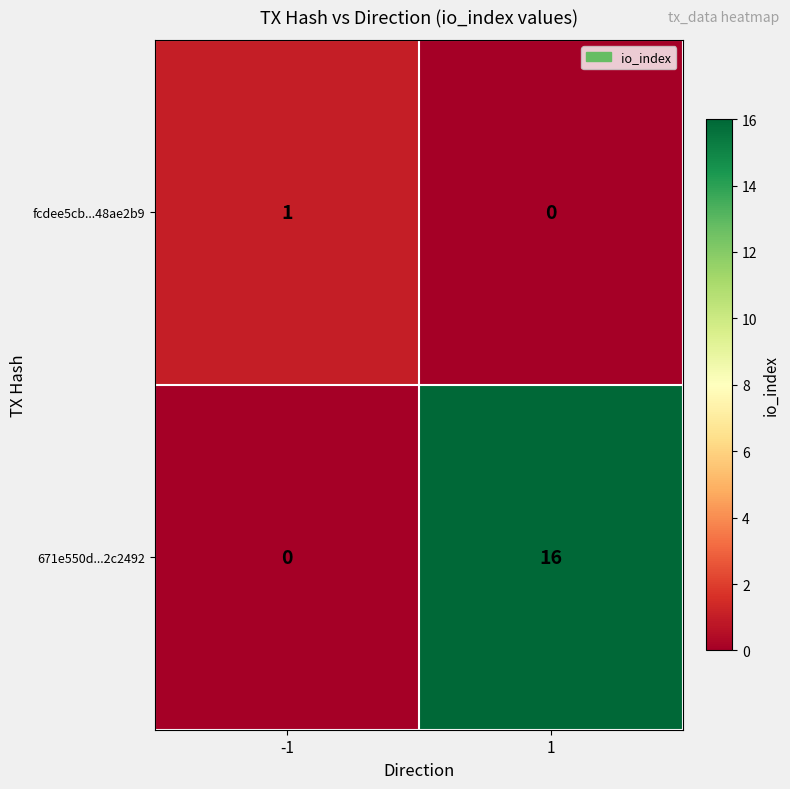

What is the maximum value for 671e550d...2c2492?

16